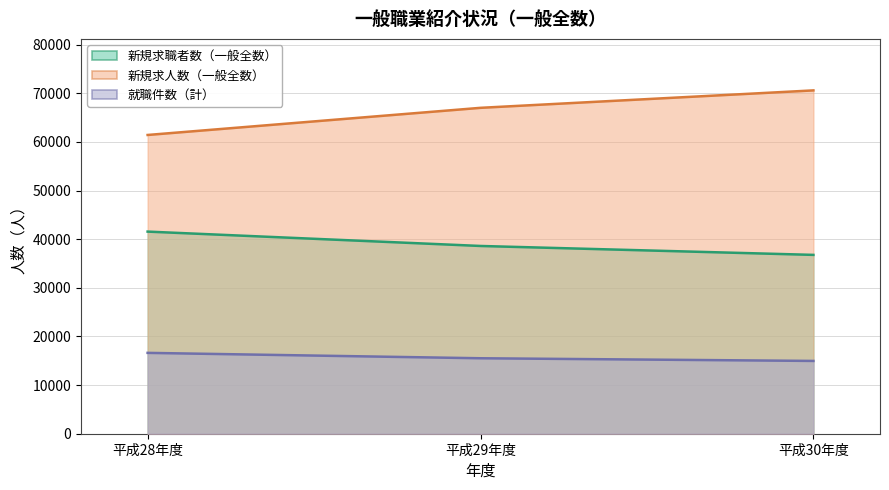

List the labels in order of 新規求人数（一般全数） value, smallest first.

平成28年度, 平成29年度, 平成30年度